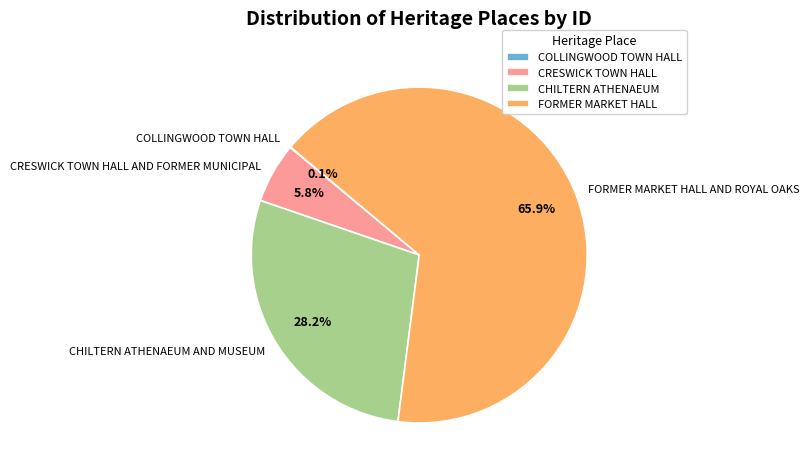

Which has a higher value, FORMER MARKET HALL AND ROYAL OAKS or CHILTERN ATHENAEUM AND MUSEUM?

FORMER MARKET HALL AND ROYAL OAKS